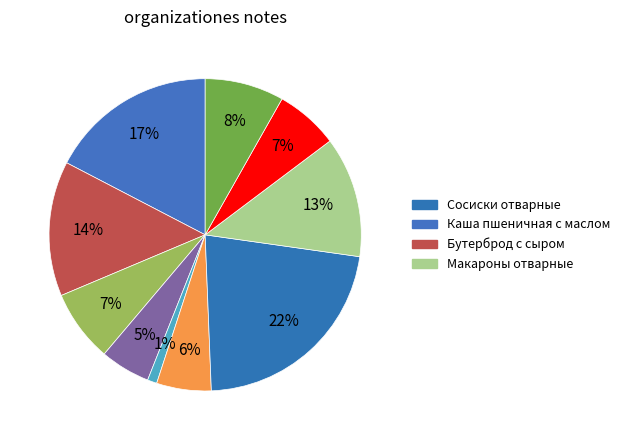

Which slice is the smallest?

Помидор свежий порционный